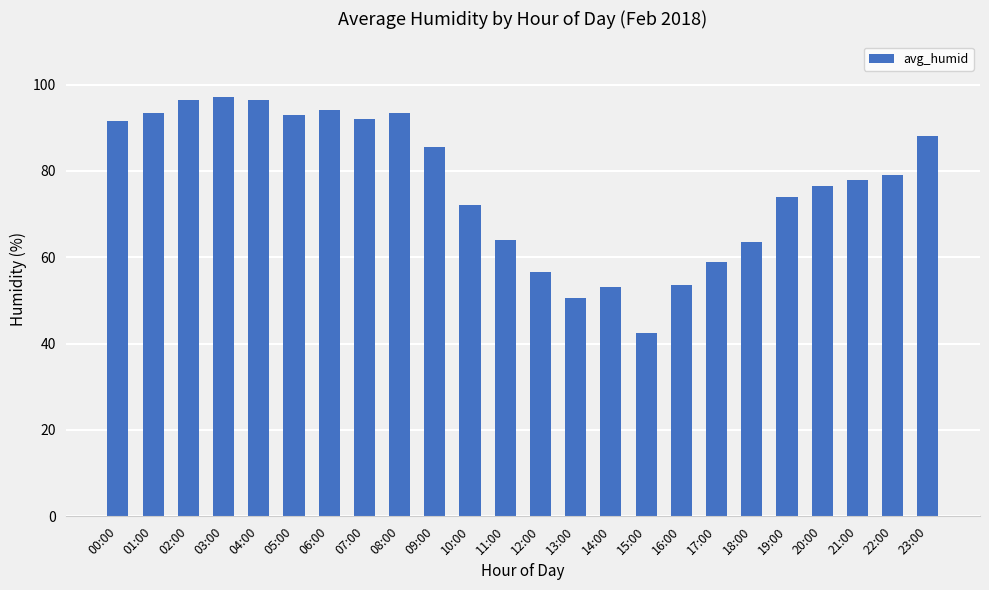

At which label does the data first exceed 79?

00:00